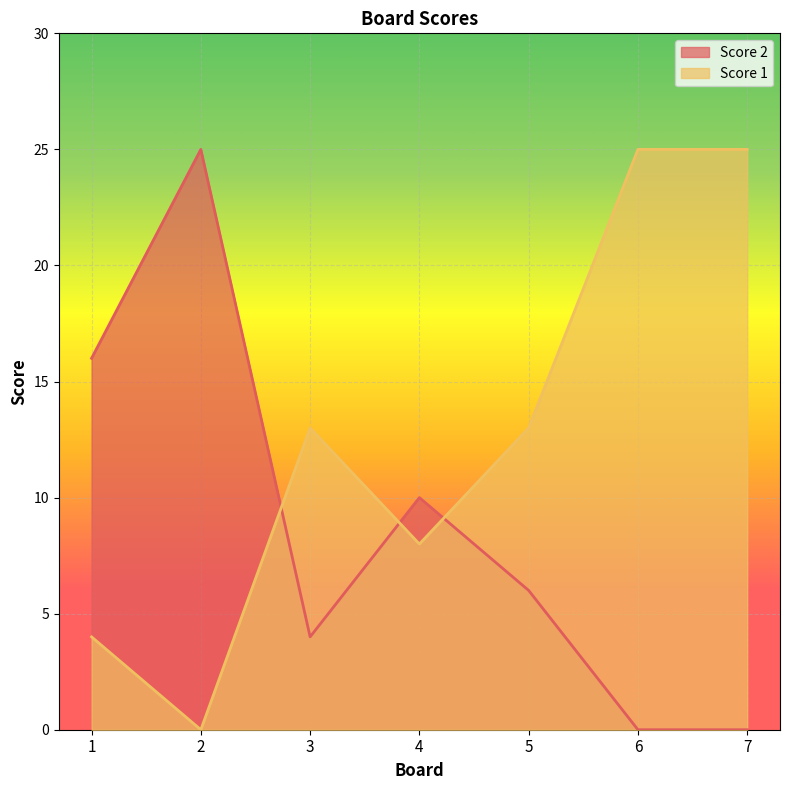

What is the difference between the maximum and minimum values in the Score 2 series?

25